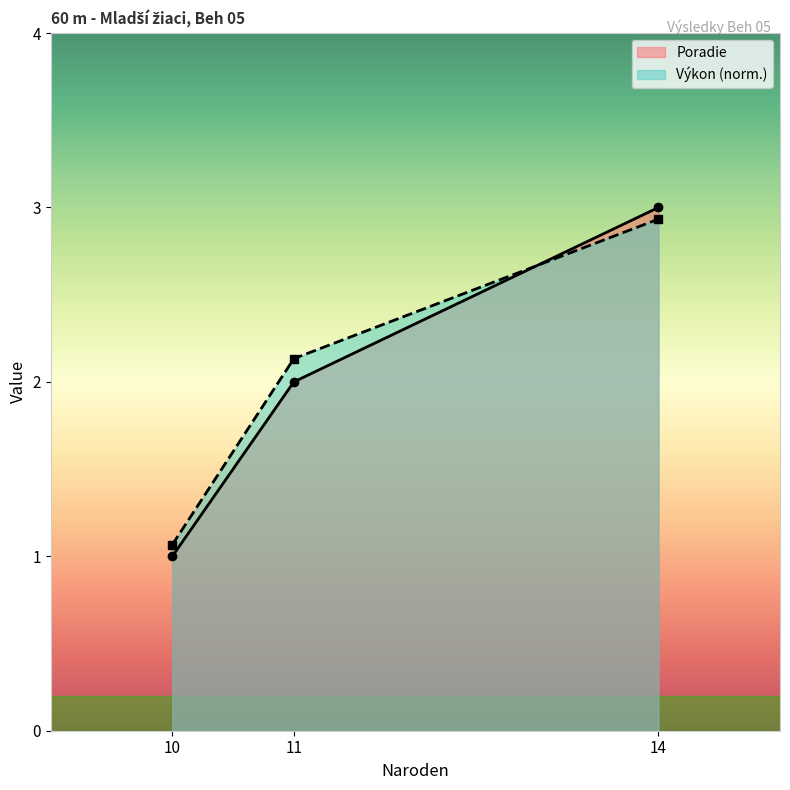

Reading right to left, what are all the values shown in this chart?

Poradie: 3.0	2.0	1.0
Výkon: 2.9	2.1	1.1